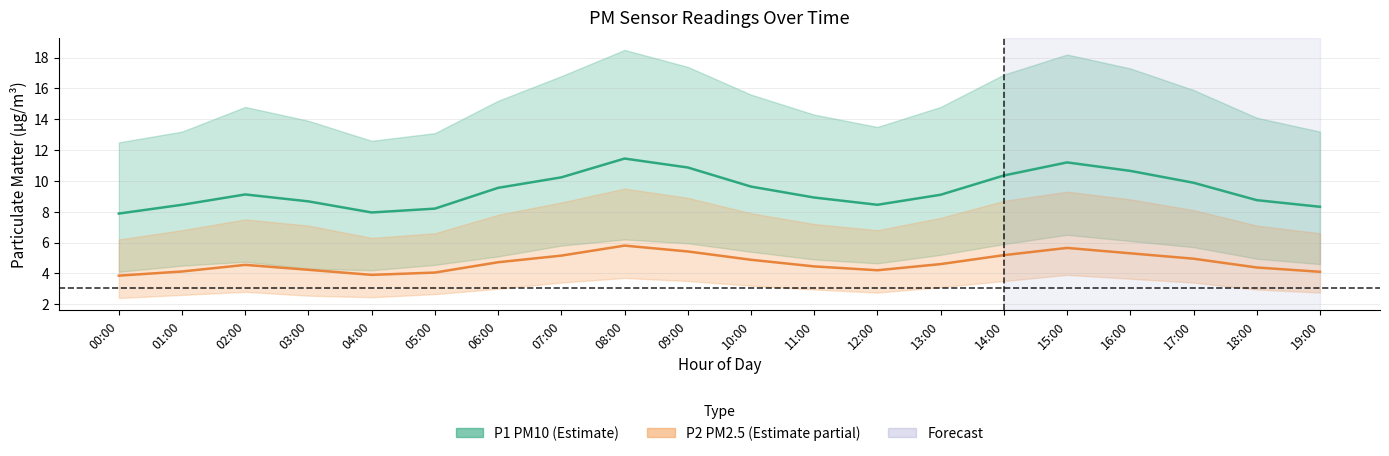

True or false: P2 mean has more than 1 interior local peaks.

True